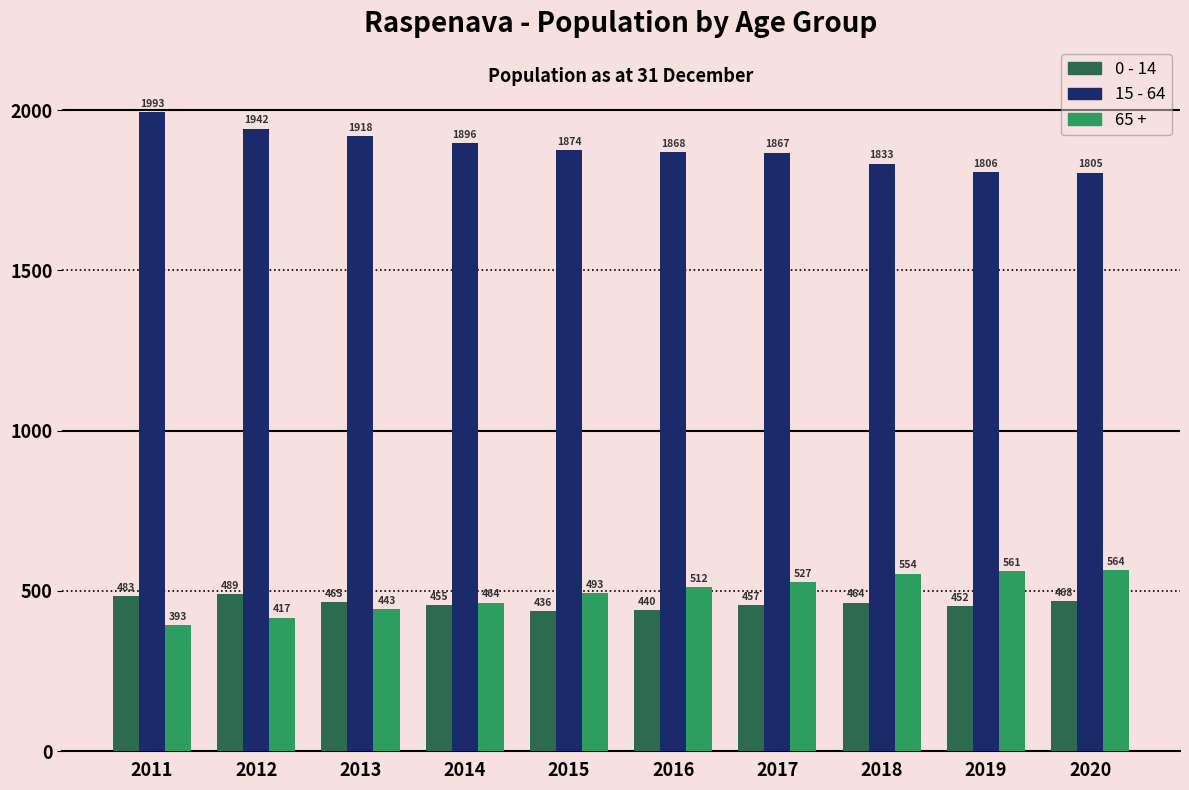

What is the value of the 15 - 64 bar at the 5th from the left?

1874